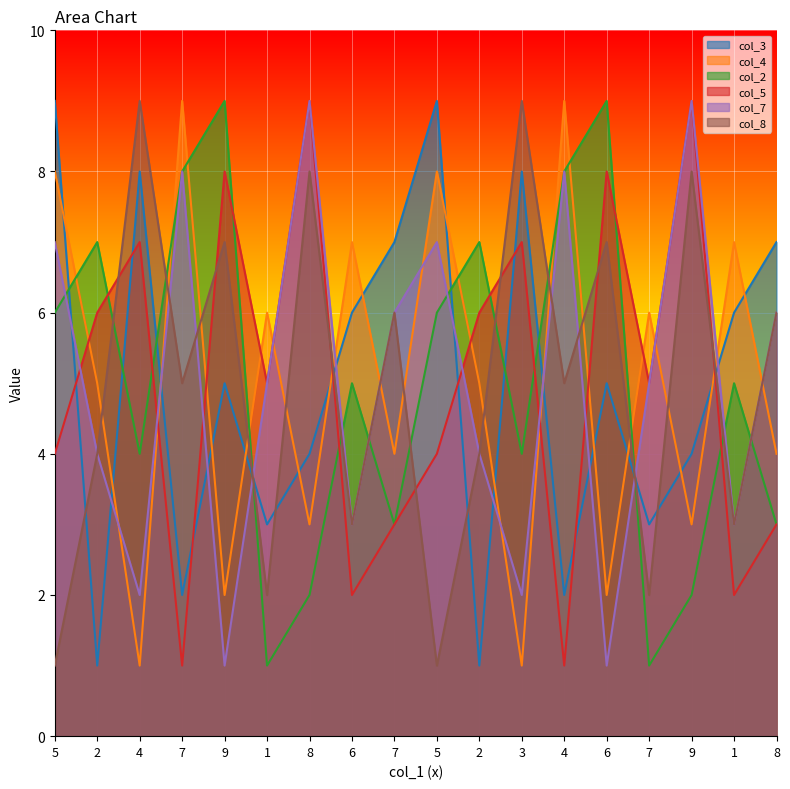

What is the label of the 8th point from the left?

6